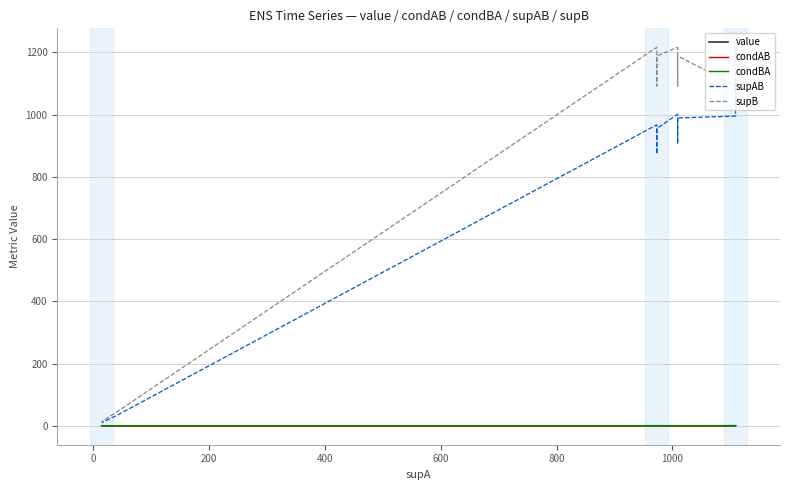

True or false: condBA and value intersect in this chart.

False